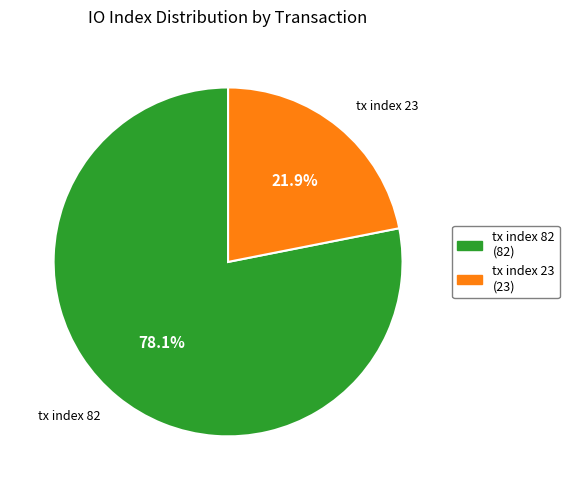

What is the majority slice?

tx index 82